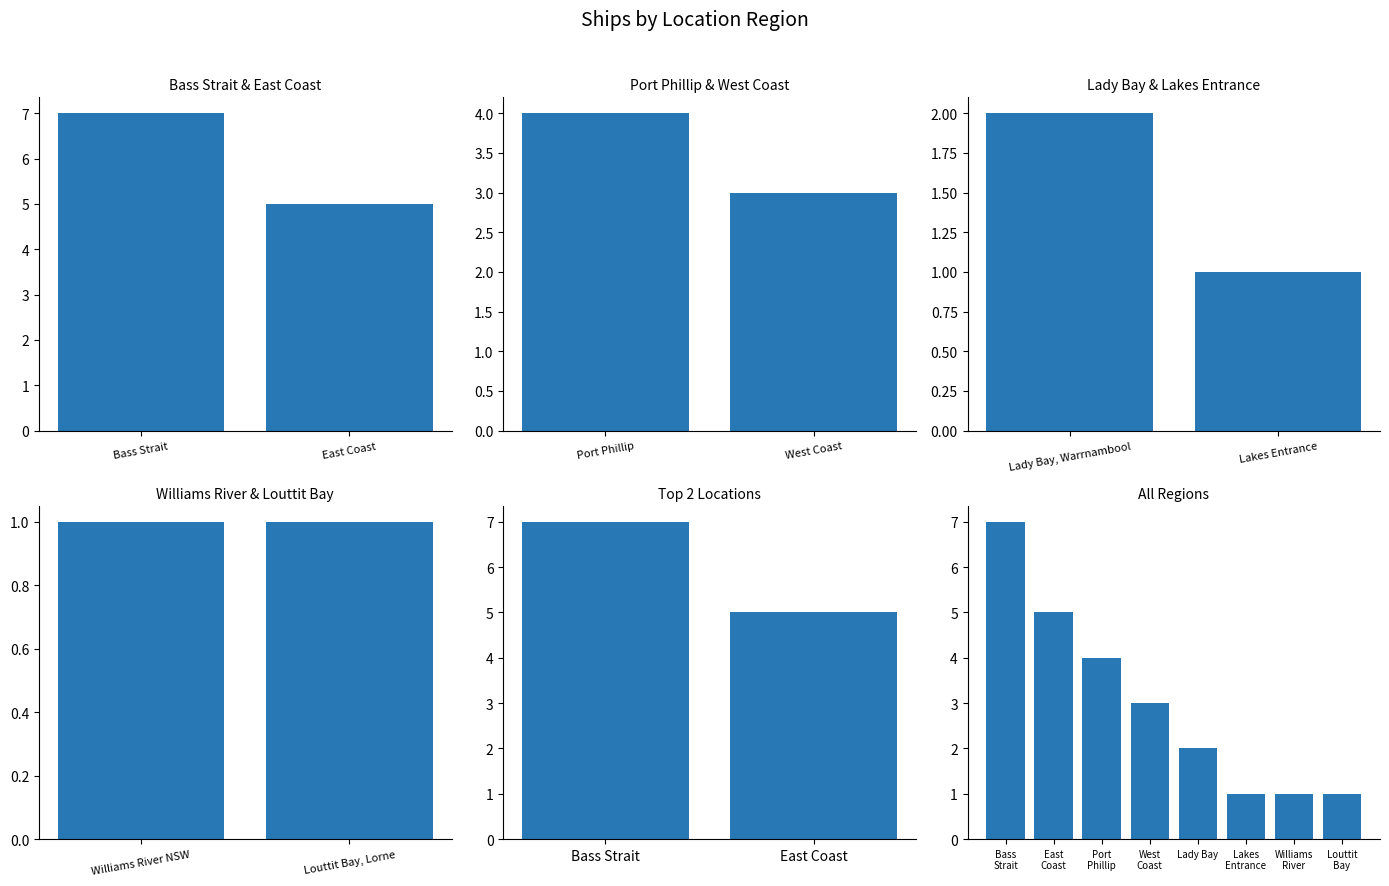

What is the value of the 6th bar from the left?

1